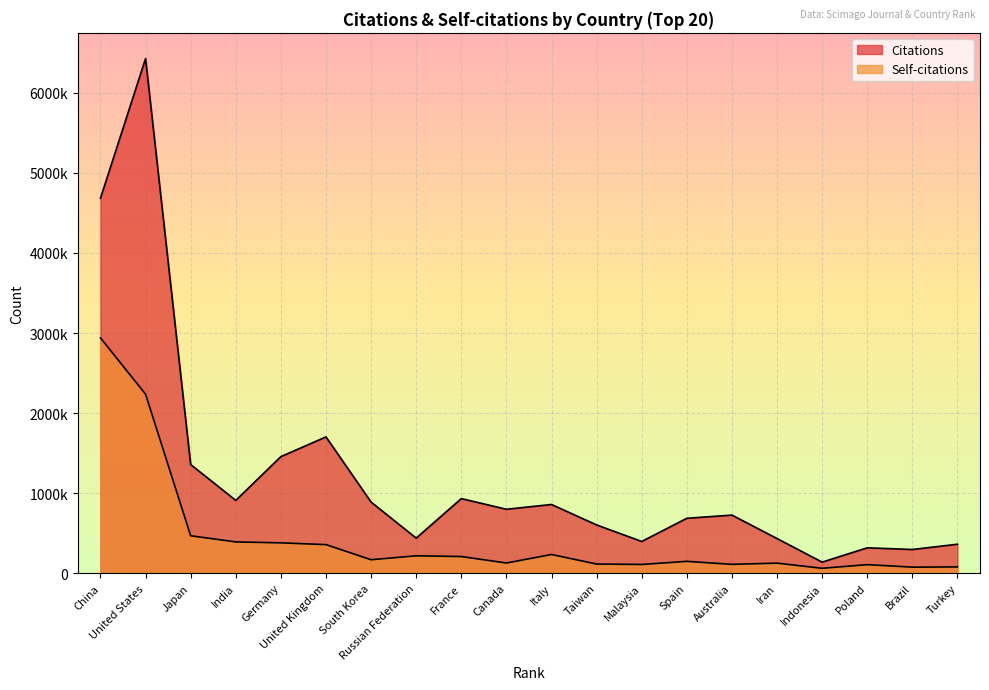

Reading right to left, list all the values displayed in this chart.

Citations: 360931	295130	316226	137295	432008	724891	684921	395453	602050	857404	797763	931046	437138	887755	1701853	1455639	908800	1356721	6428960	4684038
Self-citations: 77561	74673	105846	60346	124701	109600	146898	108278	113358	232654	126131	207280	216345	167345	356139	378112	390045	466662	2235649	2938829